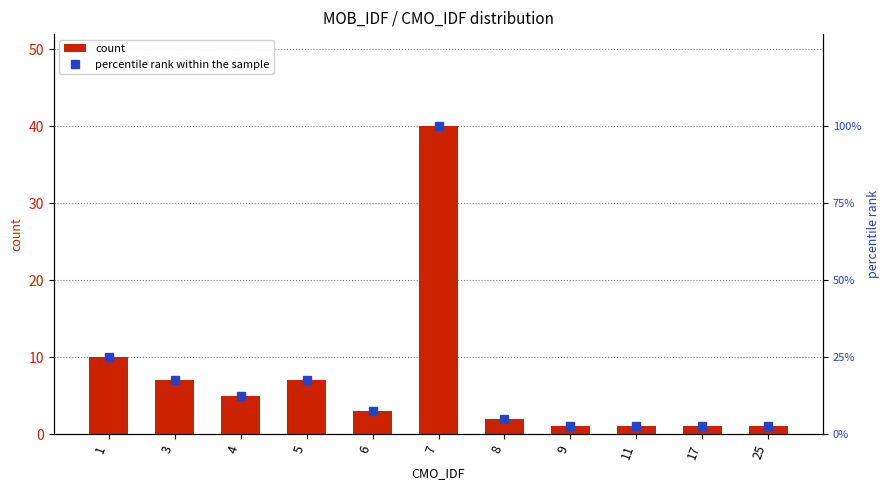

At how many categories does at least one series exceed 26?

1